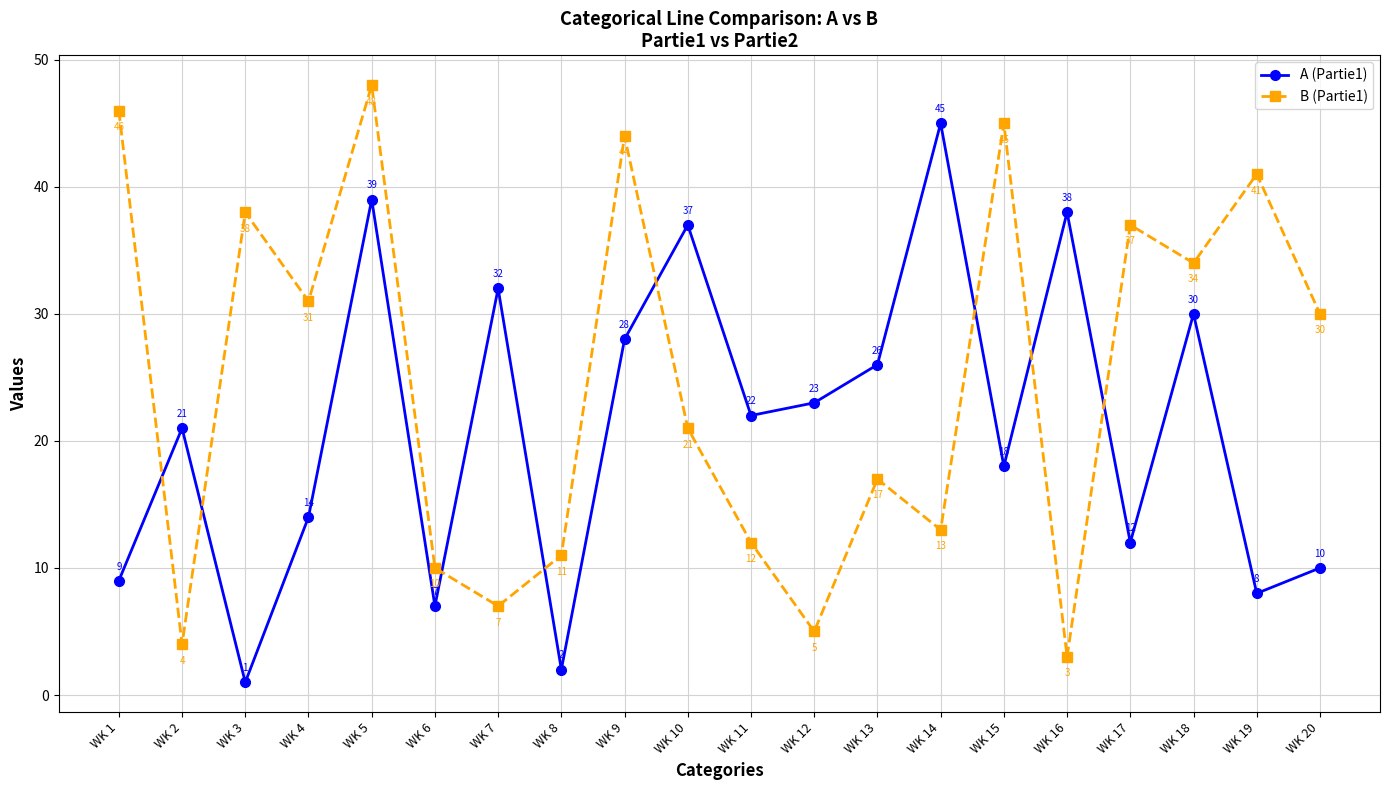

List the labels in order of A (Partie1) value, largest first.

WK 14, WK 5, WK 16, WK 10, WK 7, WK 18, WK 9, WK 13, WK 12, WK 11, WK 2, WK 15, WK 4, WK 17, WK 20, WK 1, WK 19, WK 6, WK 8, WK 3